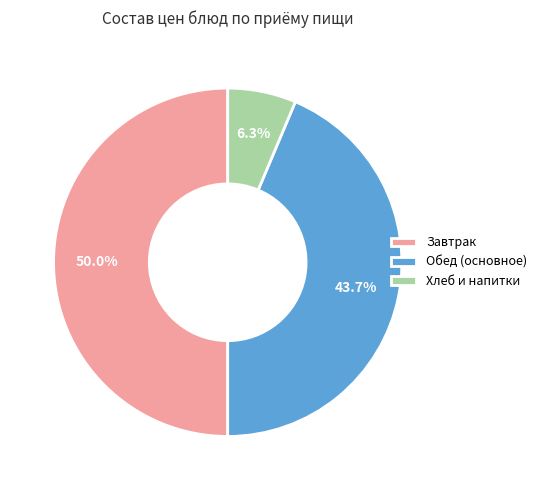

What is the largest slice in the pie chart?

Завтрак